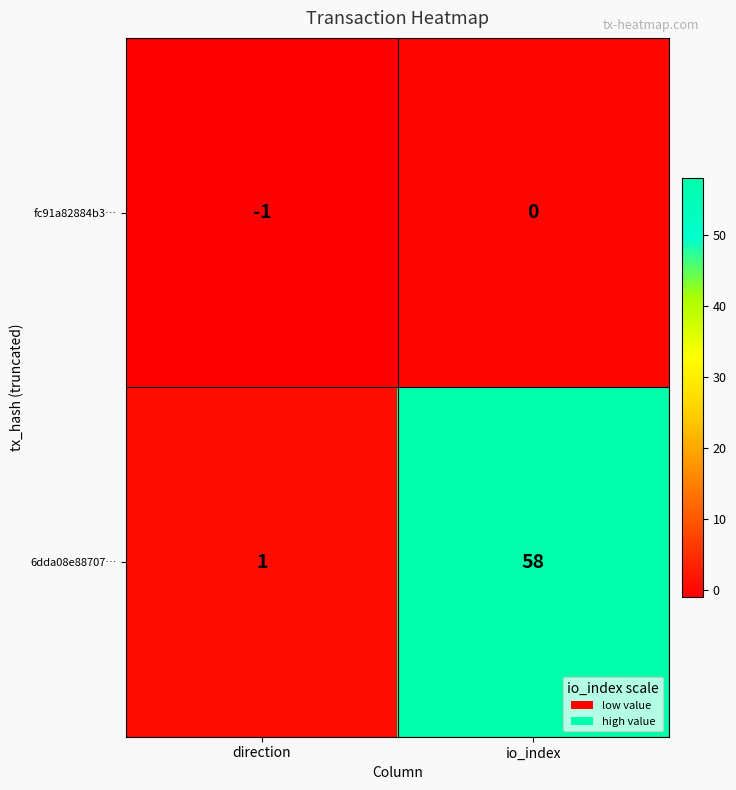

What is the difference between the maximum and minimum values in the 6dda08e88707… series?

57